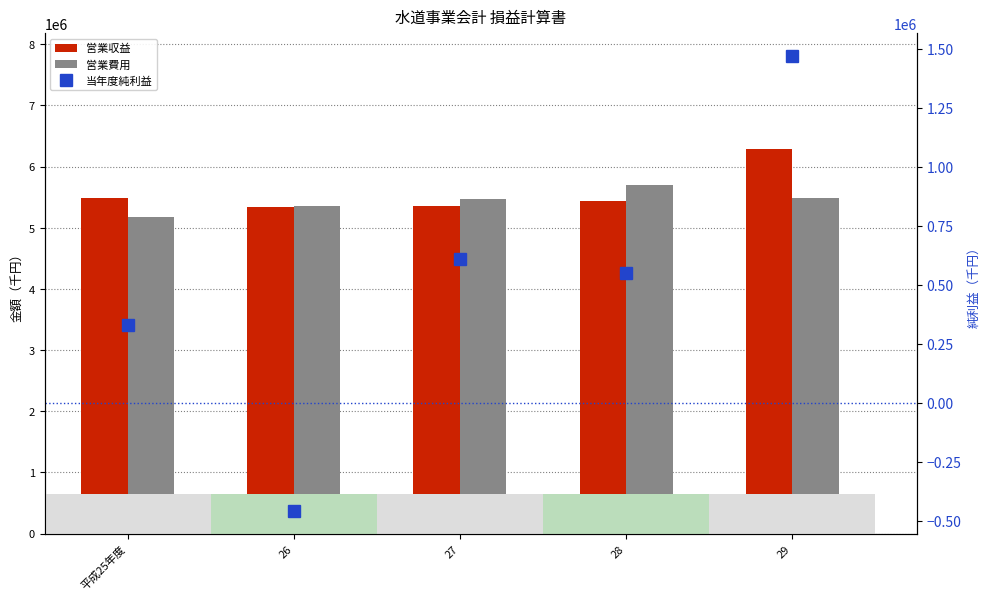

The value of 営業収益 at 平成25年度 is 5478701. True or false?

True